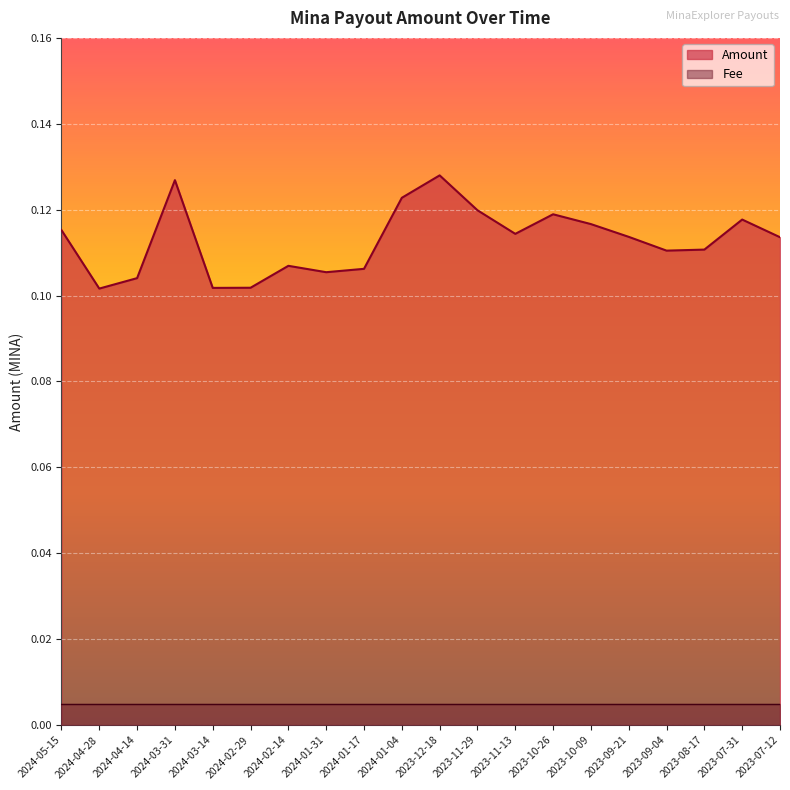

What is the maximum value shown in the chart?

0.1